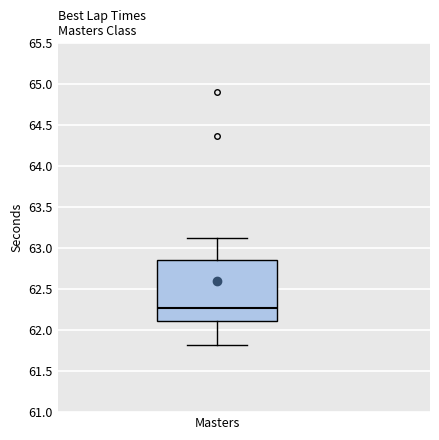

Transcribe this box plot: give where the median line is, the range the box spans, and where the two whiskers end, as read against the y-axis. The values are not printed on the chart, so give them approximately, as read against the axis.

median 62.25, box 62.10 to 62.85, whiskers 61.85 to 63.15